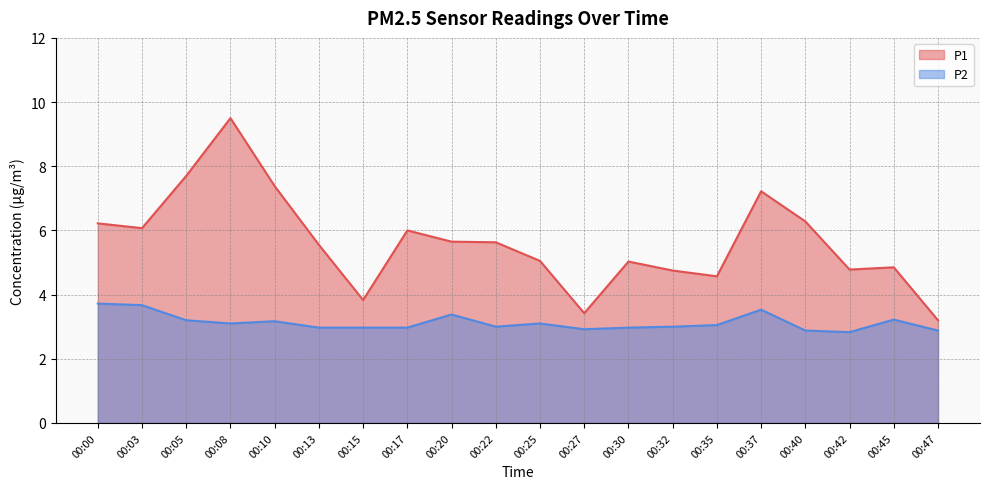

Is the value of P2 at 00:17 greater than the value of P1 at 00:30?

No